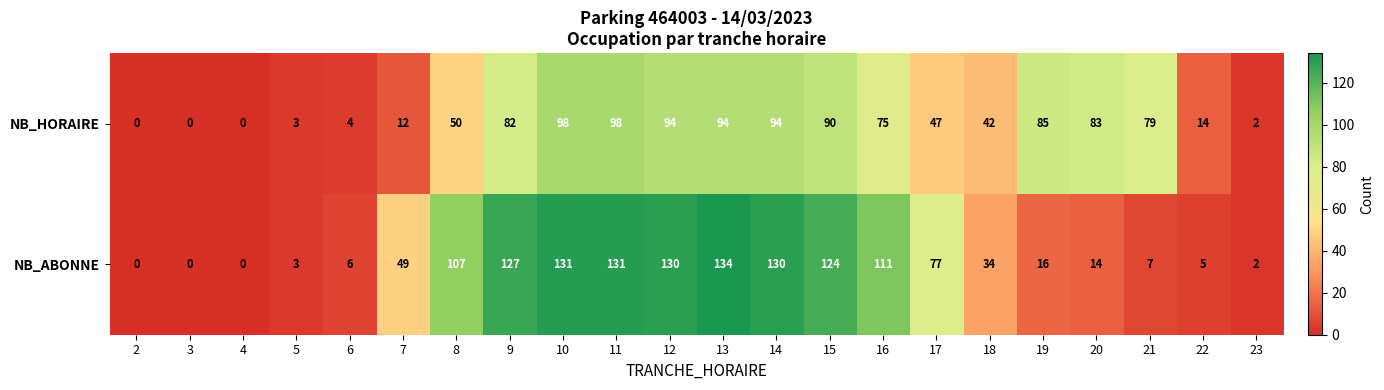

Which series has the largest total across all categories?

NB_ABONNE